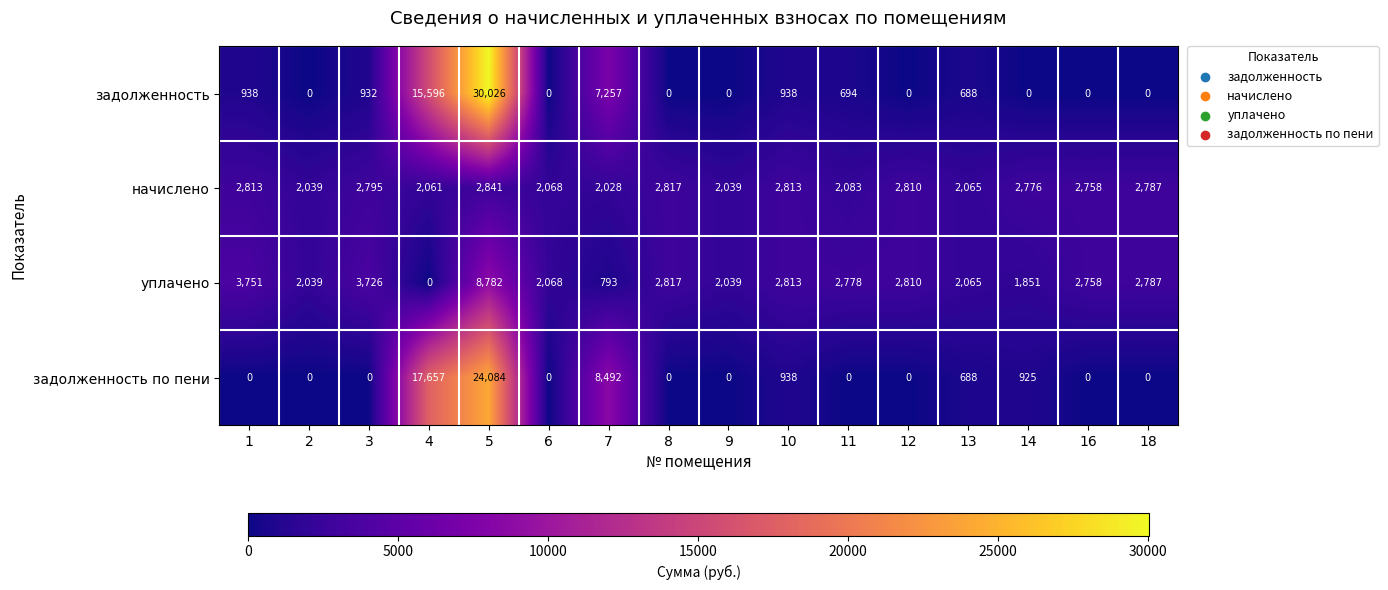

Which category has the highest value across all series?

5